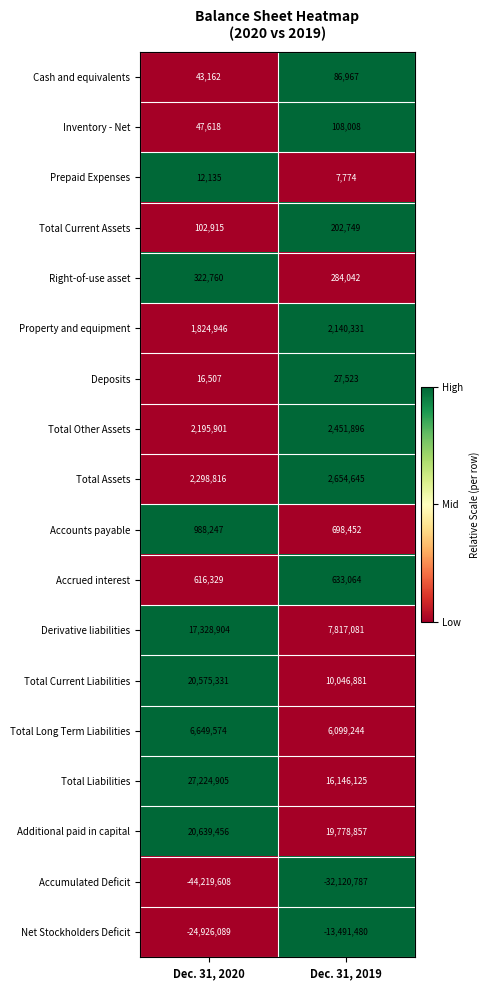

What value does the Inventory - Net series have at Dec. 31, 2019, to the nearest 100?

108000